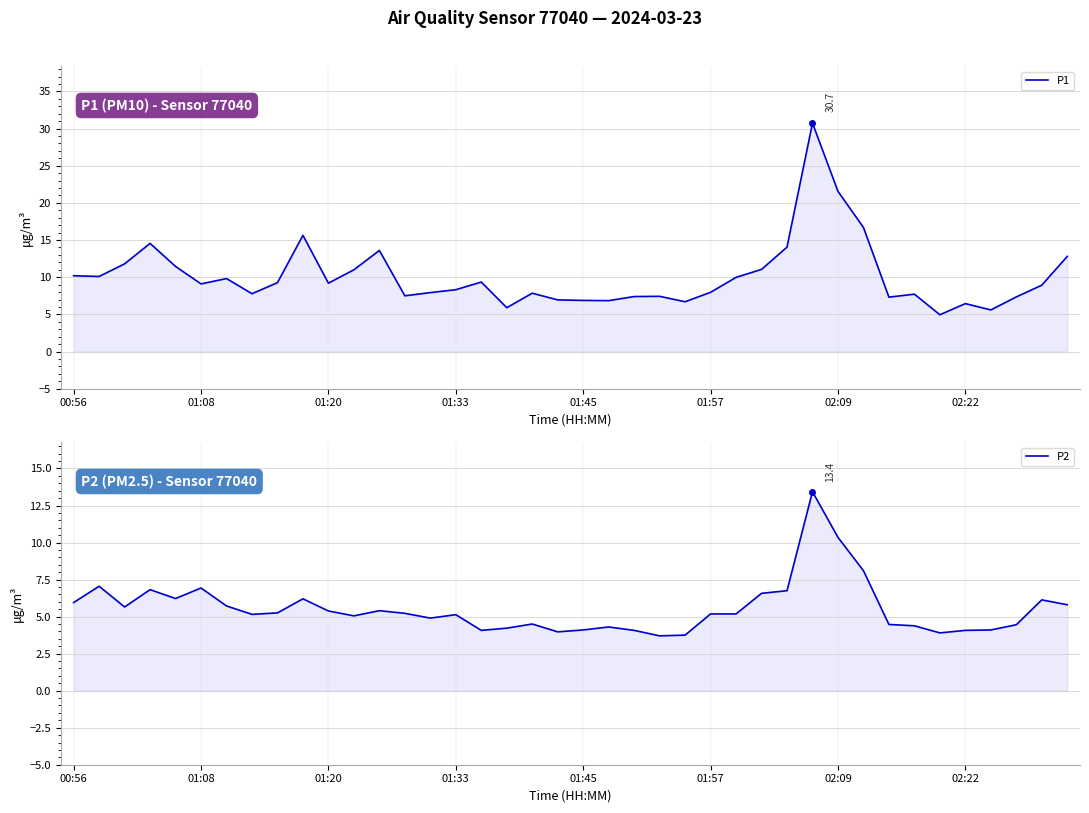

True or false: P2 and P1 intersect in this chart.

False